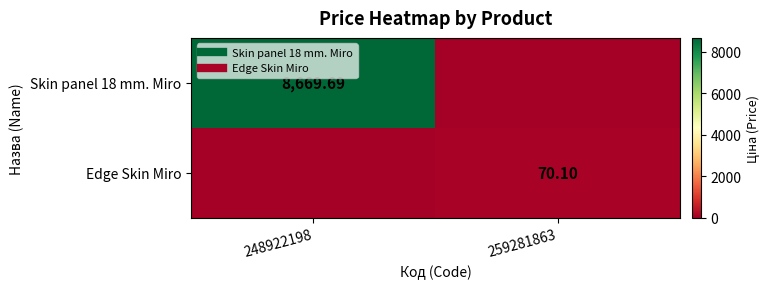

Which series has the largest range (max minus min)?

Skin panel 18 mm. Miro